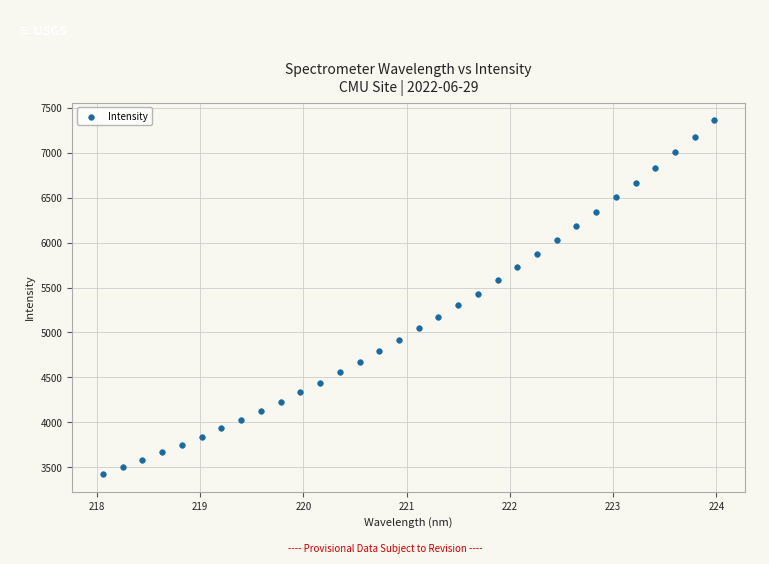

What is the range of X values (max minus min)?

5.9